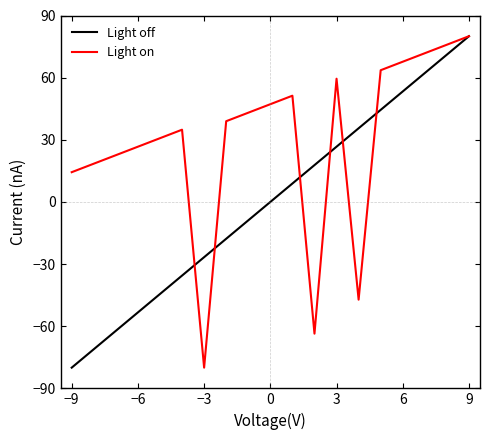

How many values in Light on are above zero?

16